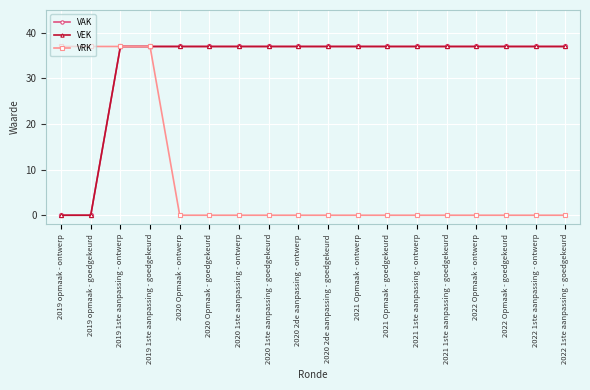

Does the chart have visible grid lines?

Yes